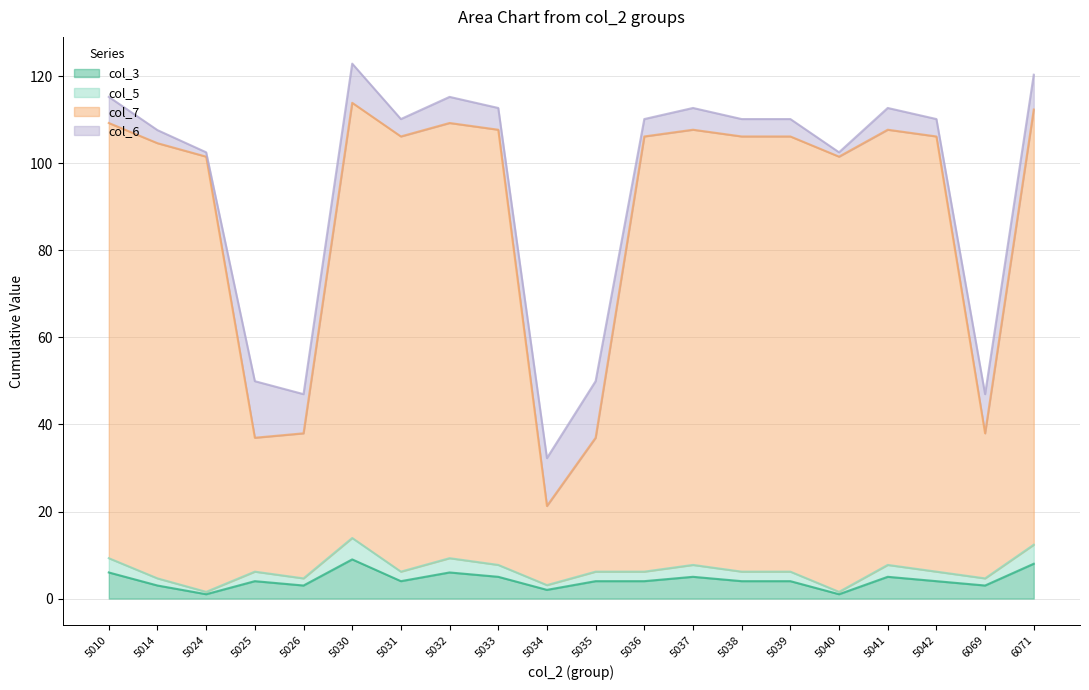

What is the difference between the maximum and second lowest values in the col_7 line series?

77.0